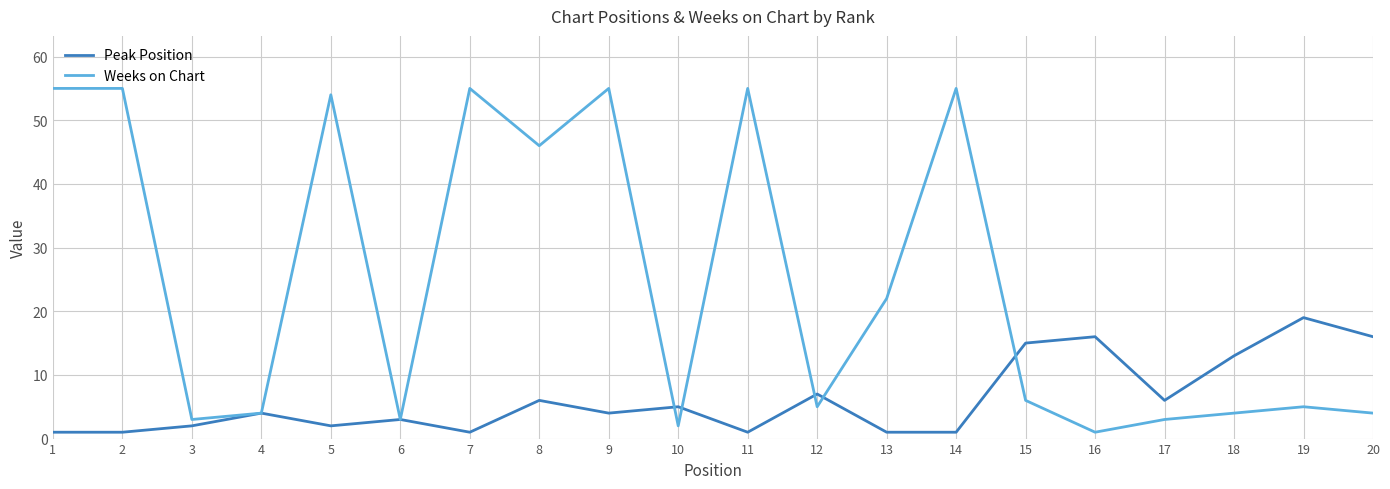

At 7, list the series in order from smallest to largest.

Peak Position, Weeks on Chart